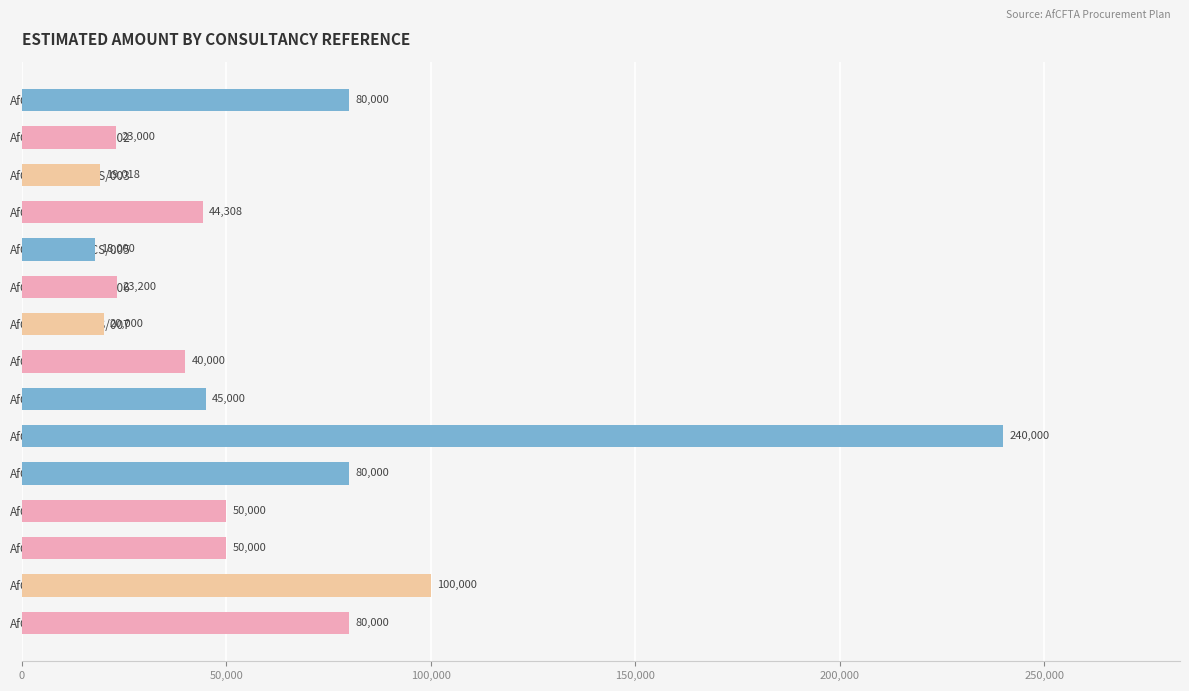

How many data points does each series have?

15